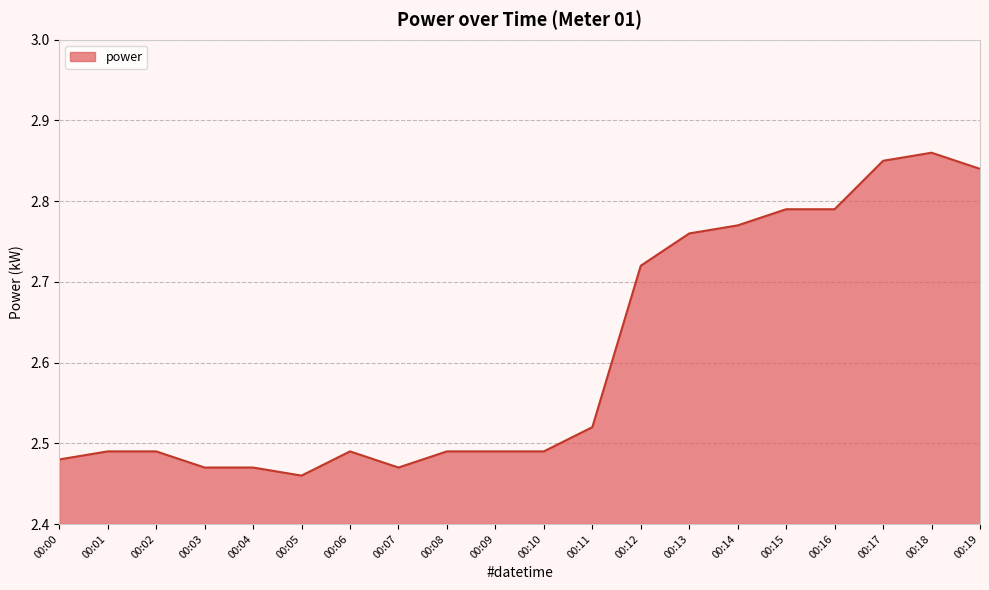

What is the difference between the maximum and minimum values?

0.4